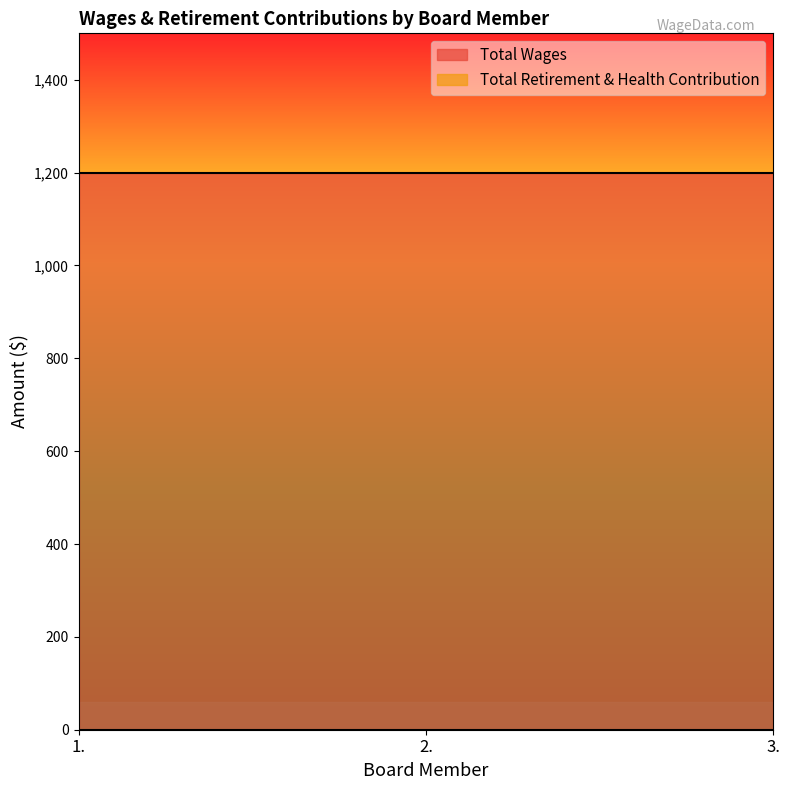

Does the chart have visible grid lines?

No